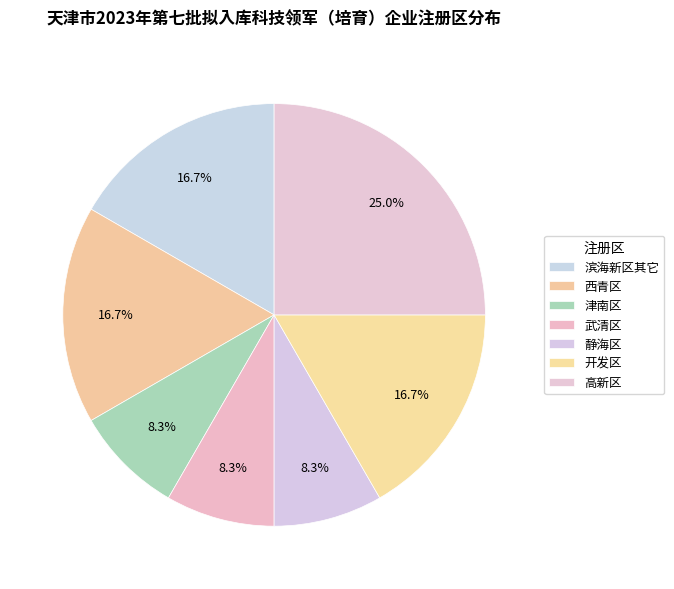

Is there any slice that represents more than half of the pie?

No